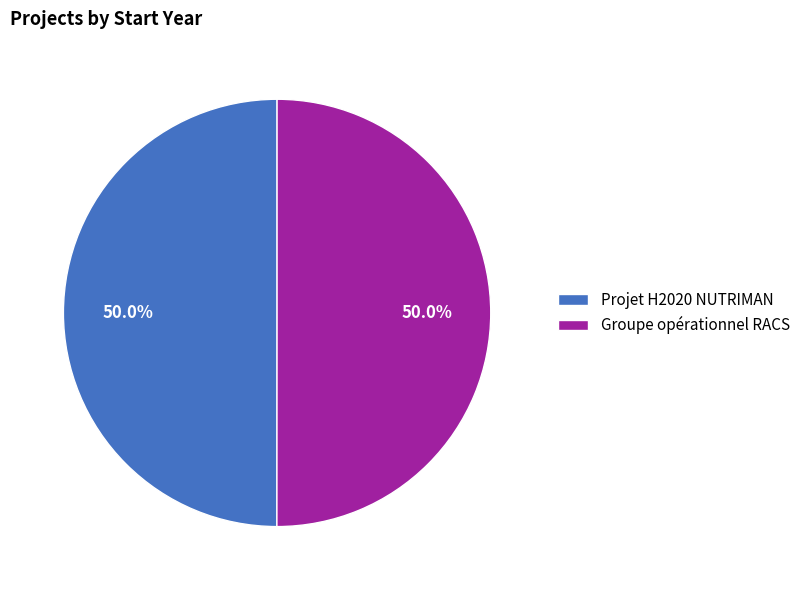

How many segments does this pie chart have?

2